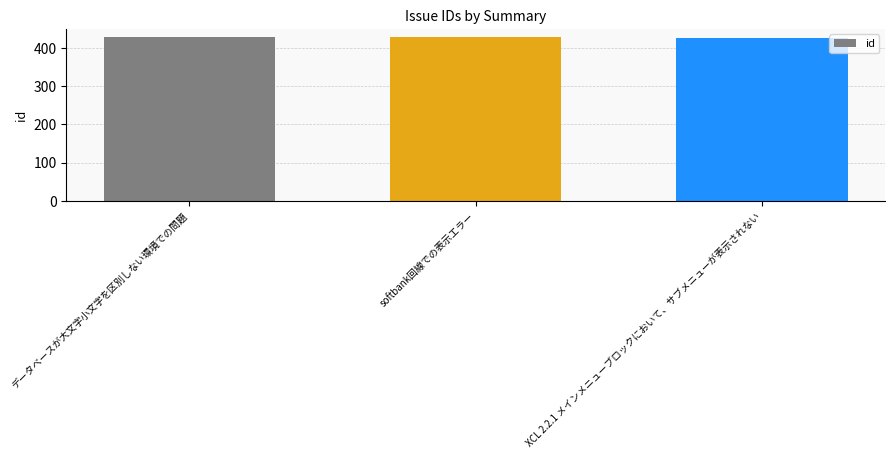

What is the value of the 3rd bar from the left?

426